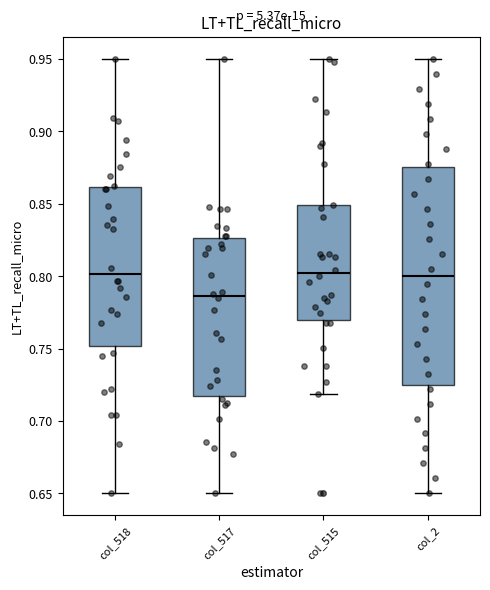

Where is the upper edge of the box for col_515 on the y-axis? The values are not printed on the chart, so give them approximately, as read against the axis.

0.850